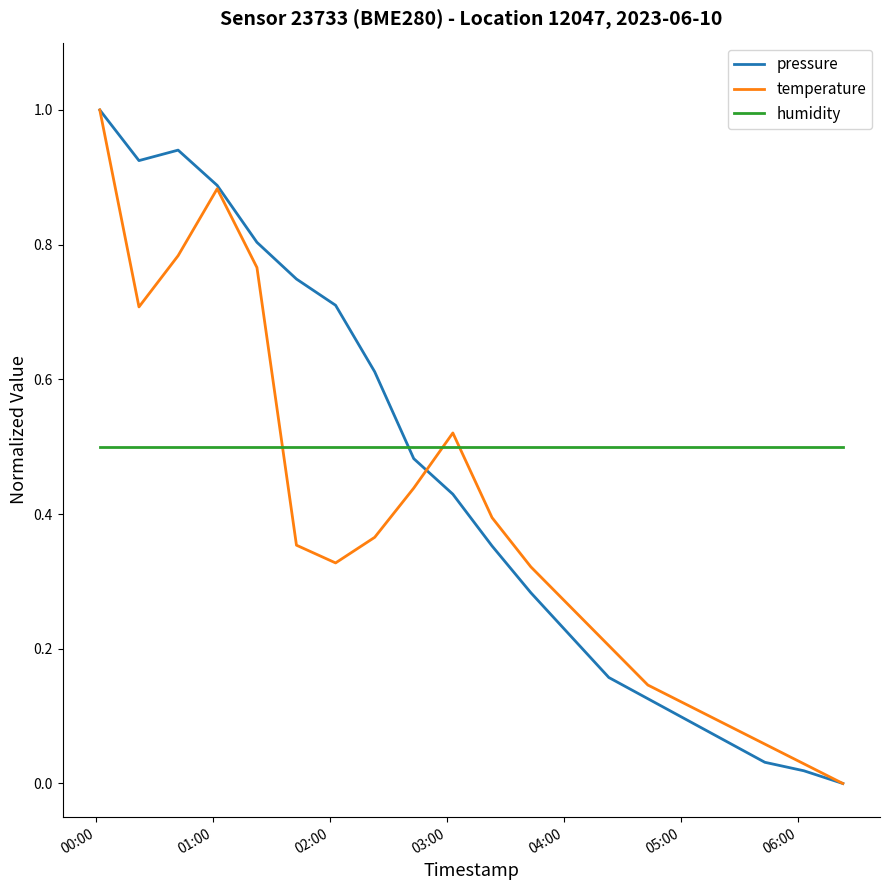

List the series in order of their overall mean, lowest first.

temperature, pressure, humidity